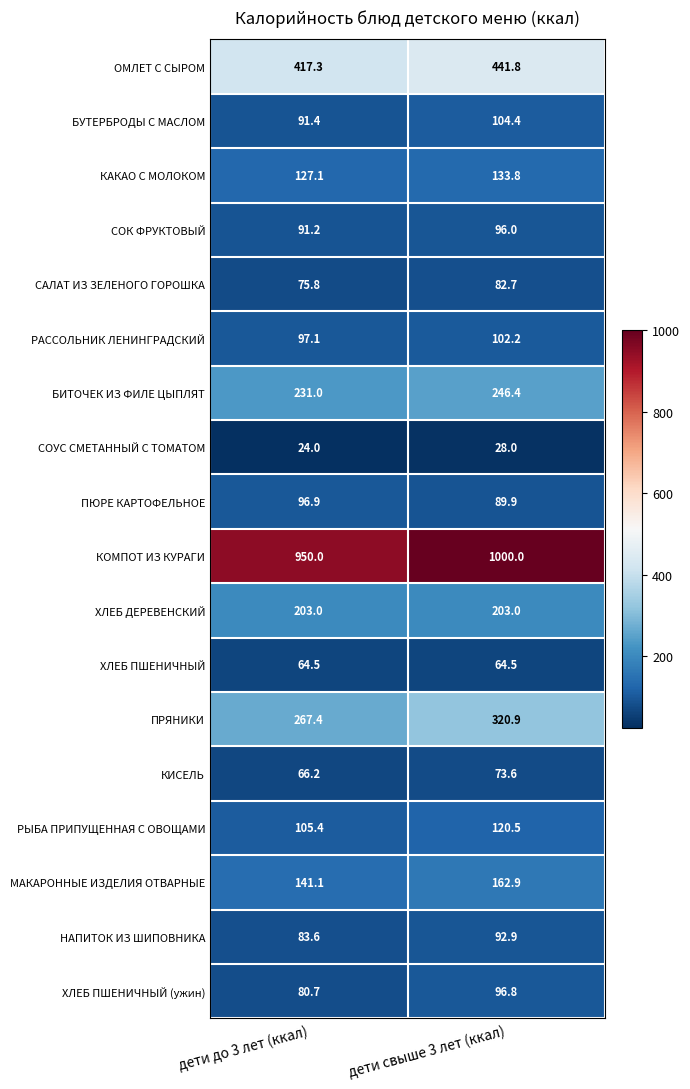

What is the smallest value displayed?

24.0